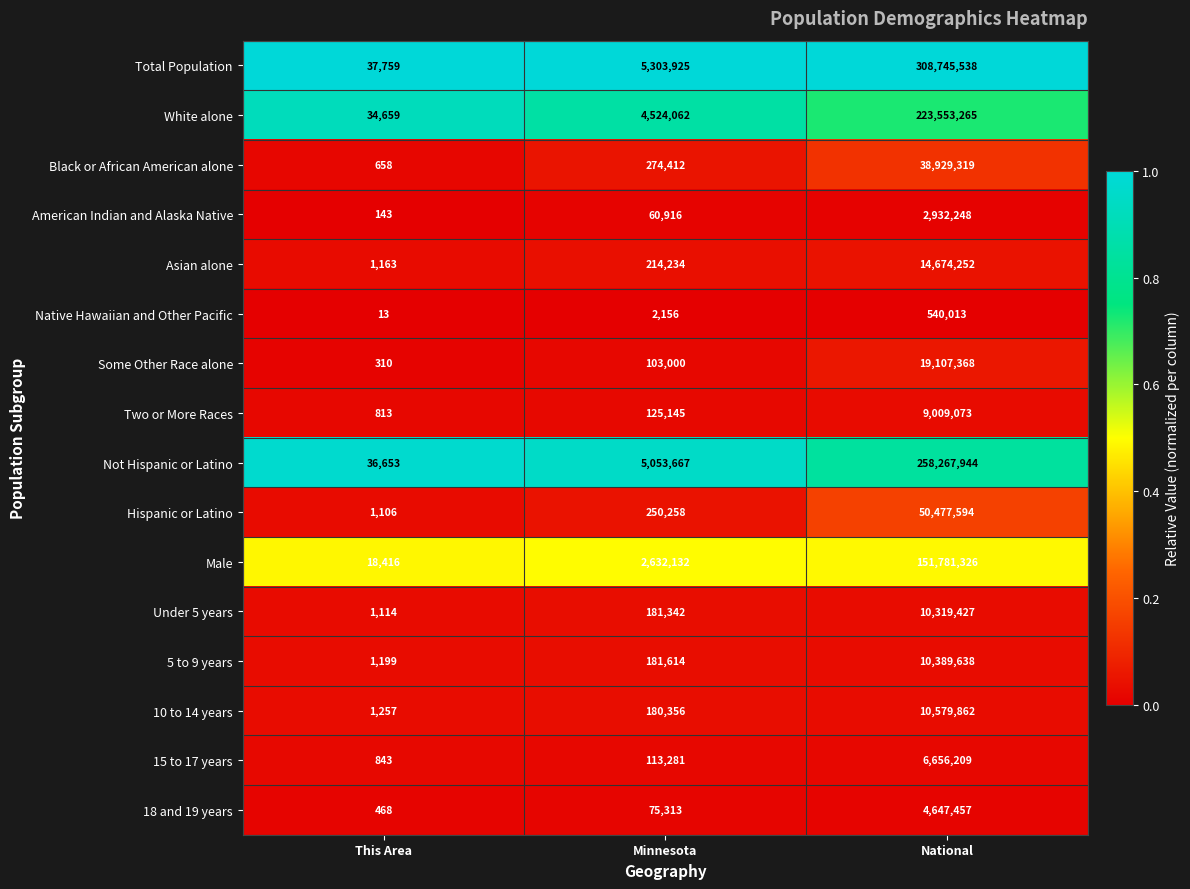

At which category is the sum across all series the highest?

National